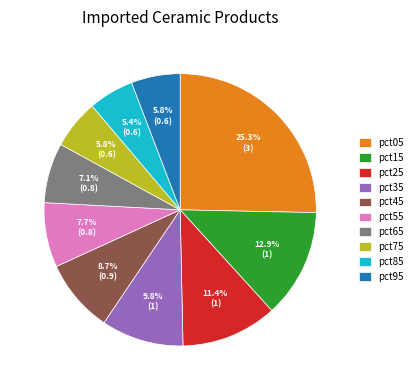

Count the number of slices in the pie.

10